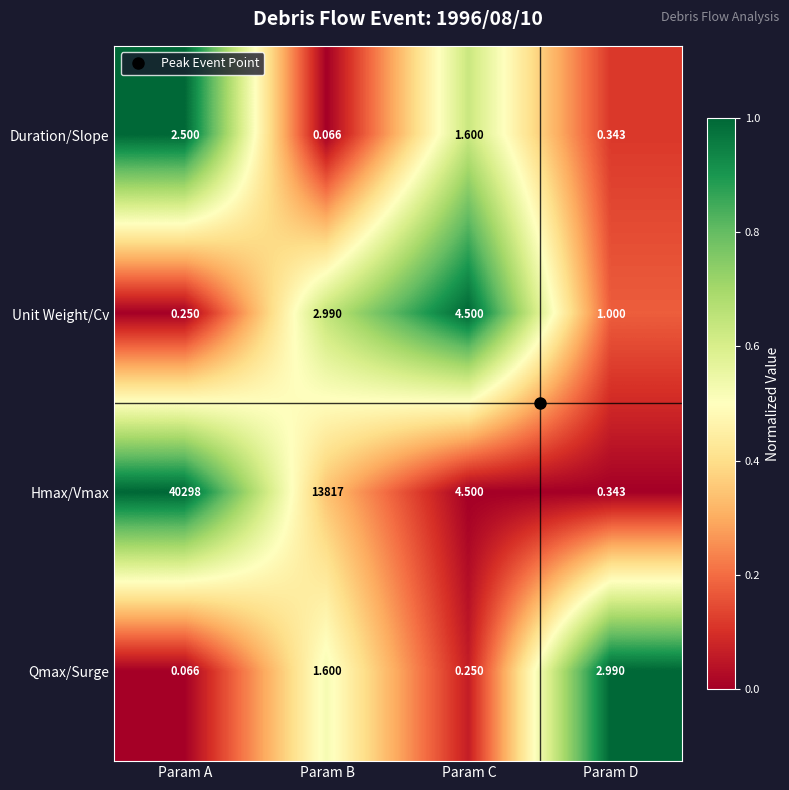

How many data points in Duration/Slope are less than 1?

2